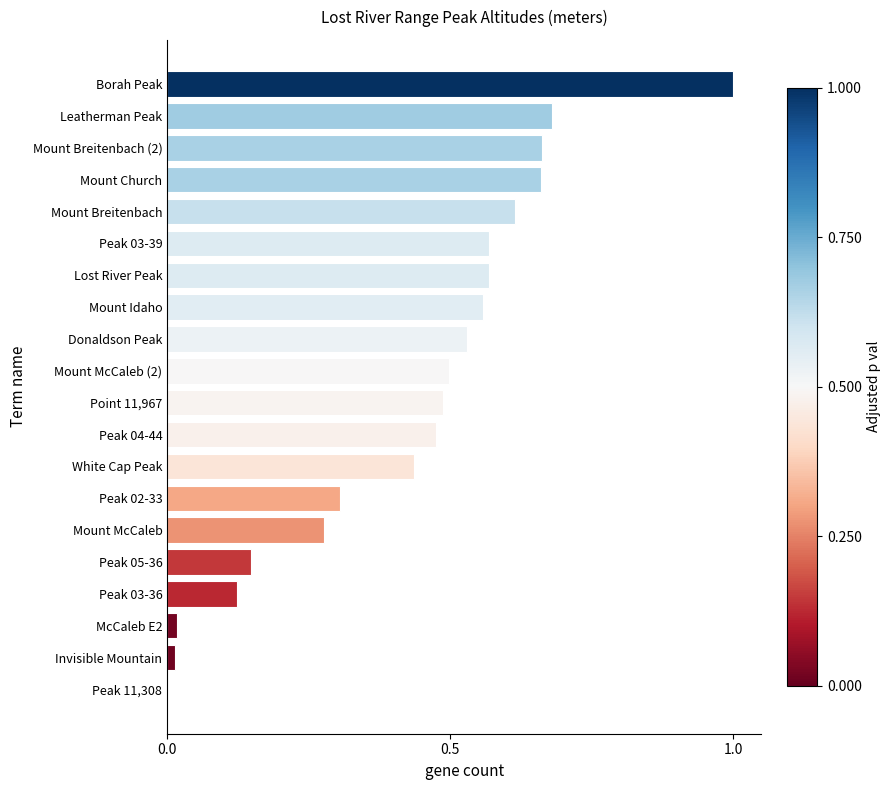

Which has a higher value, Peak 03-36 or Mount McCaleb (2)?

Mount McCaleb (2)